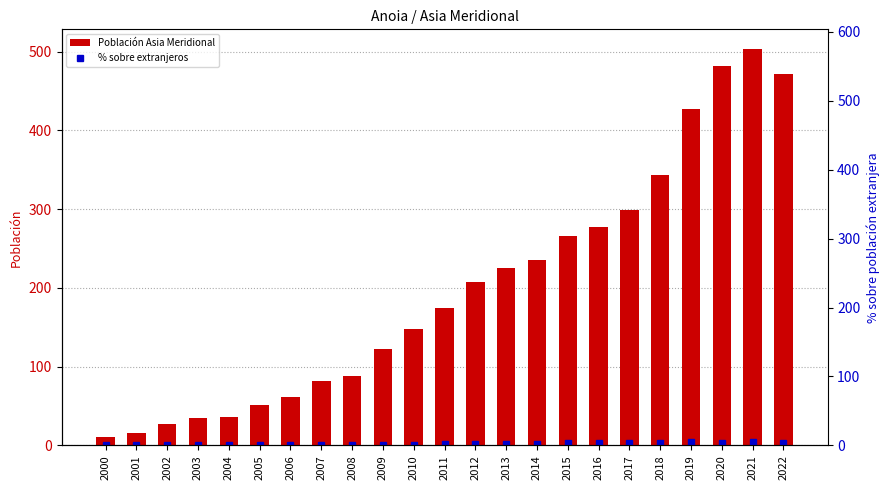

Which series has the largest range (max minus min)?

Población Asia Meridional